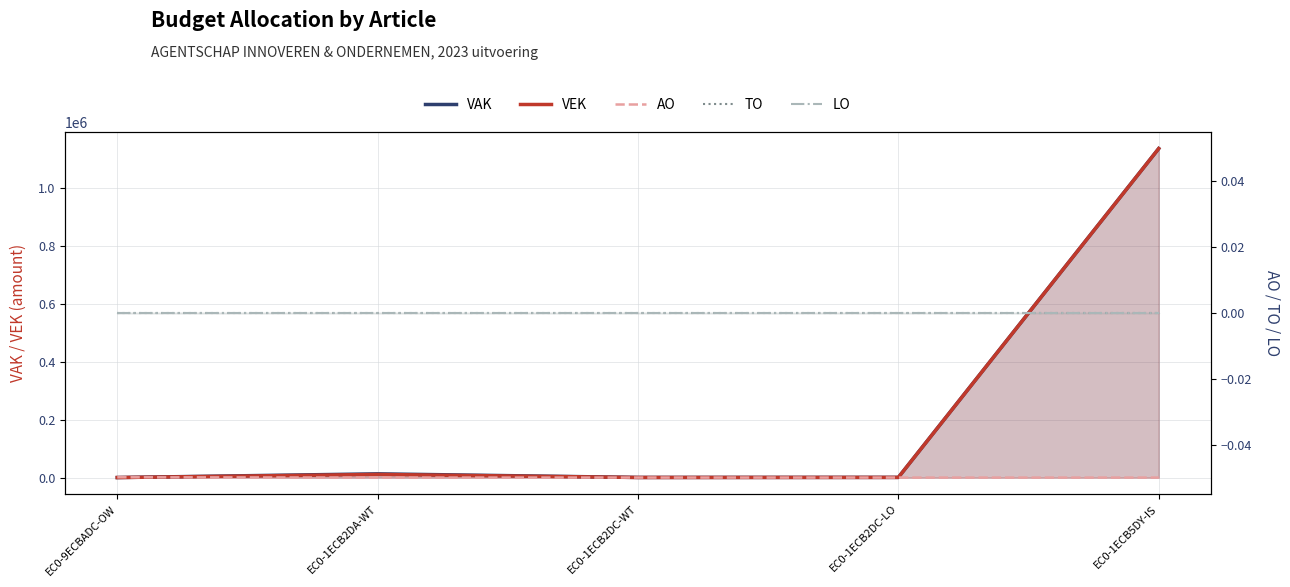

What is the sum of the AO values at EC0-9ECBADC-OW and EC0-1ECB5DY-IS?

971